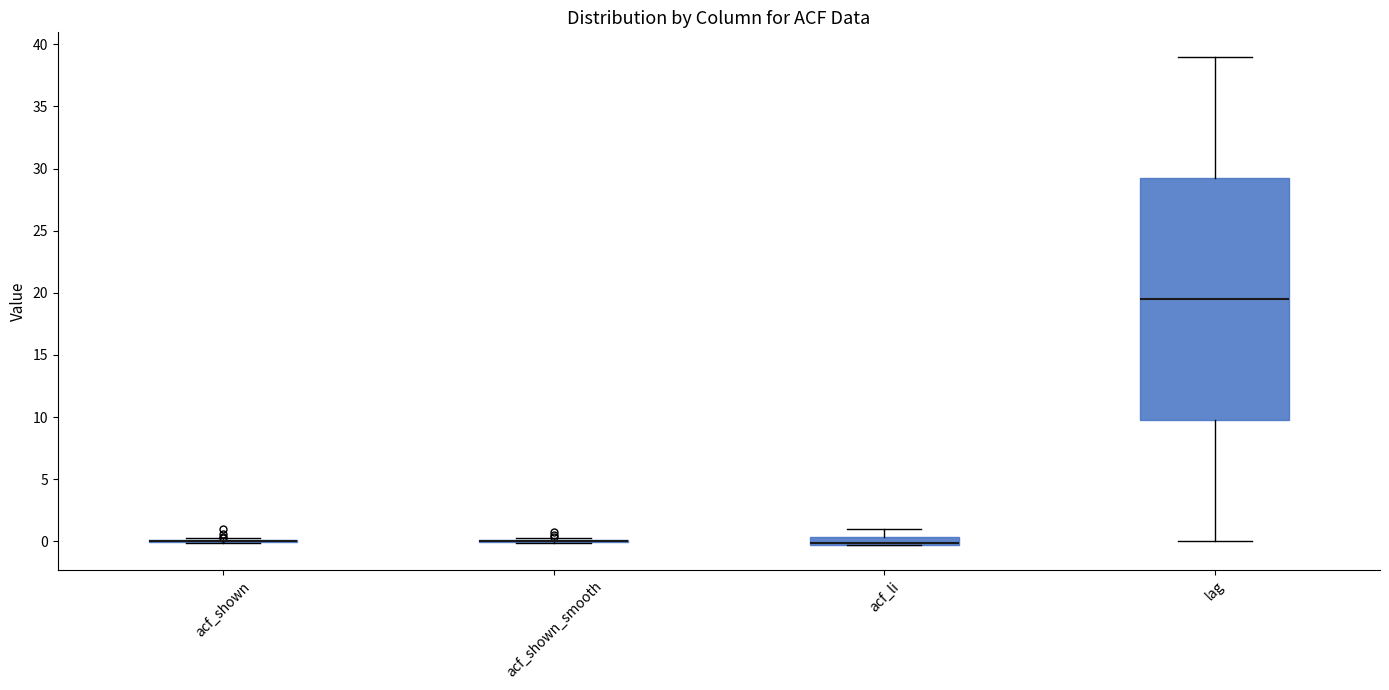

Which box is the tallest, from its lower edge to its upper edge?

lag